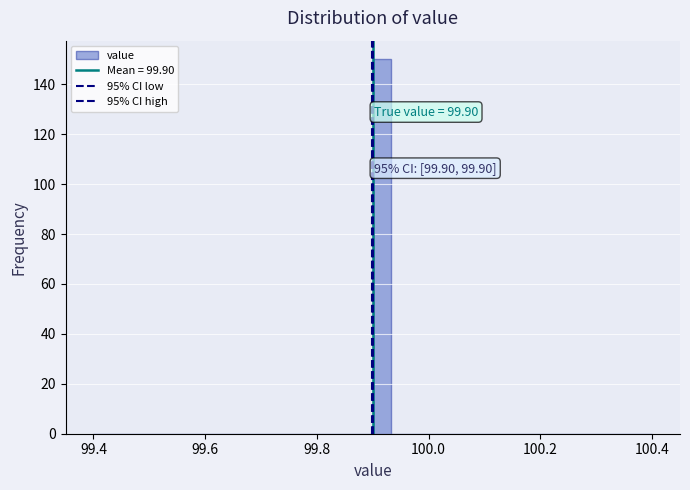

Read against the x-axis, roughly where is the centre of the tallest bar?

99.92